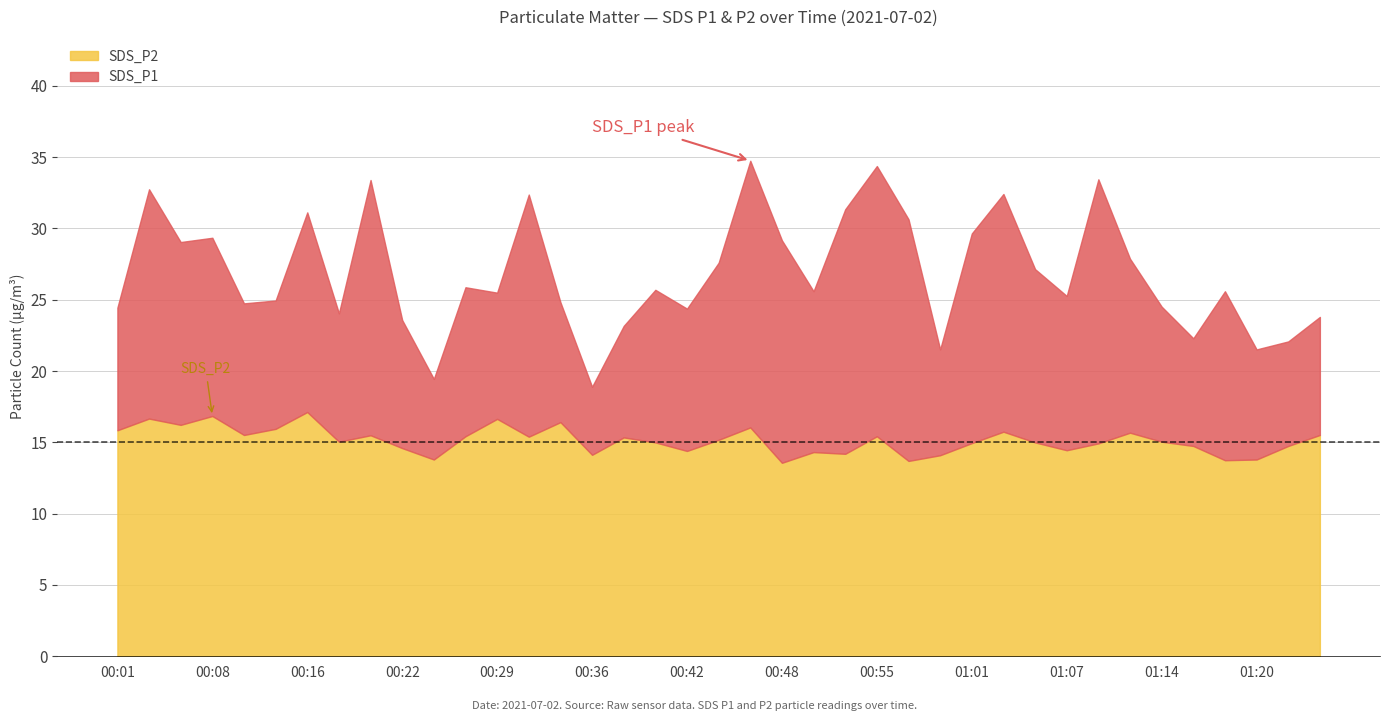

What value does the SDS_P1 series have at 00:38?

23.2